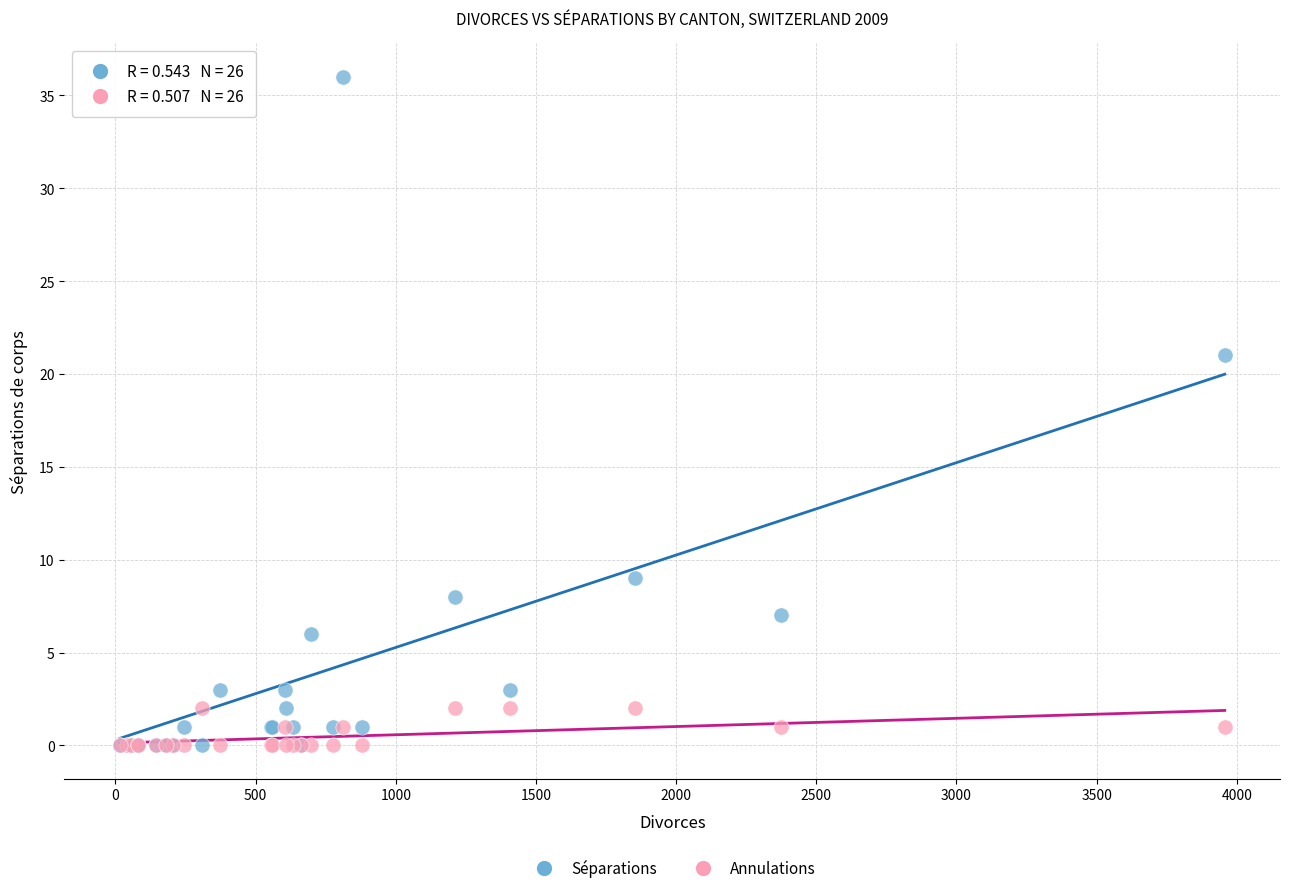

In the Séparations series, what Y value is closest to 18?

21